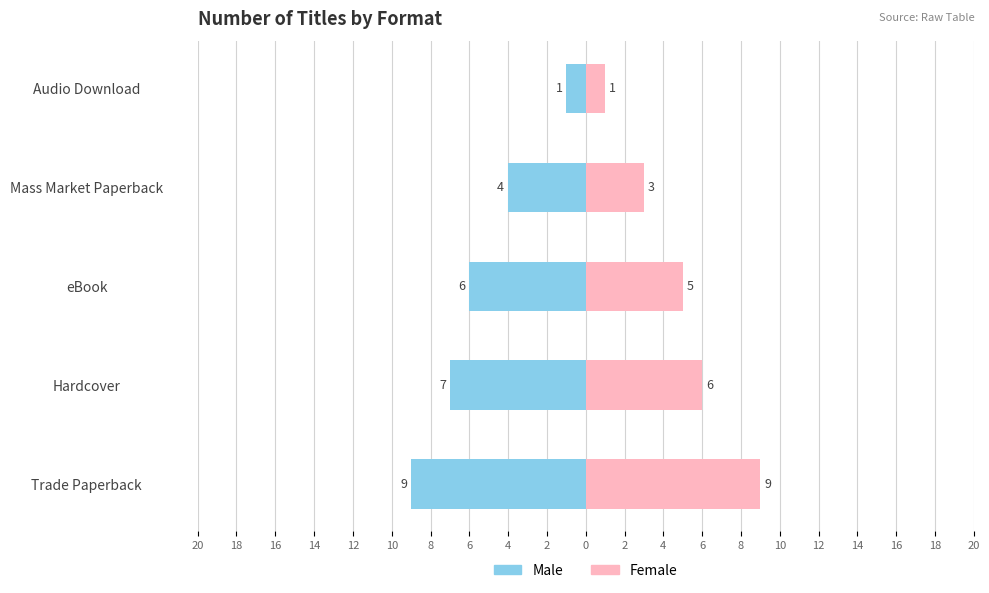

At Trade Paperback, list the series in order from largest to smallest.

Female, Male